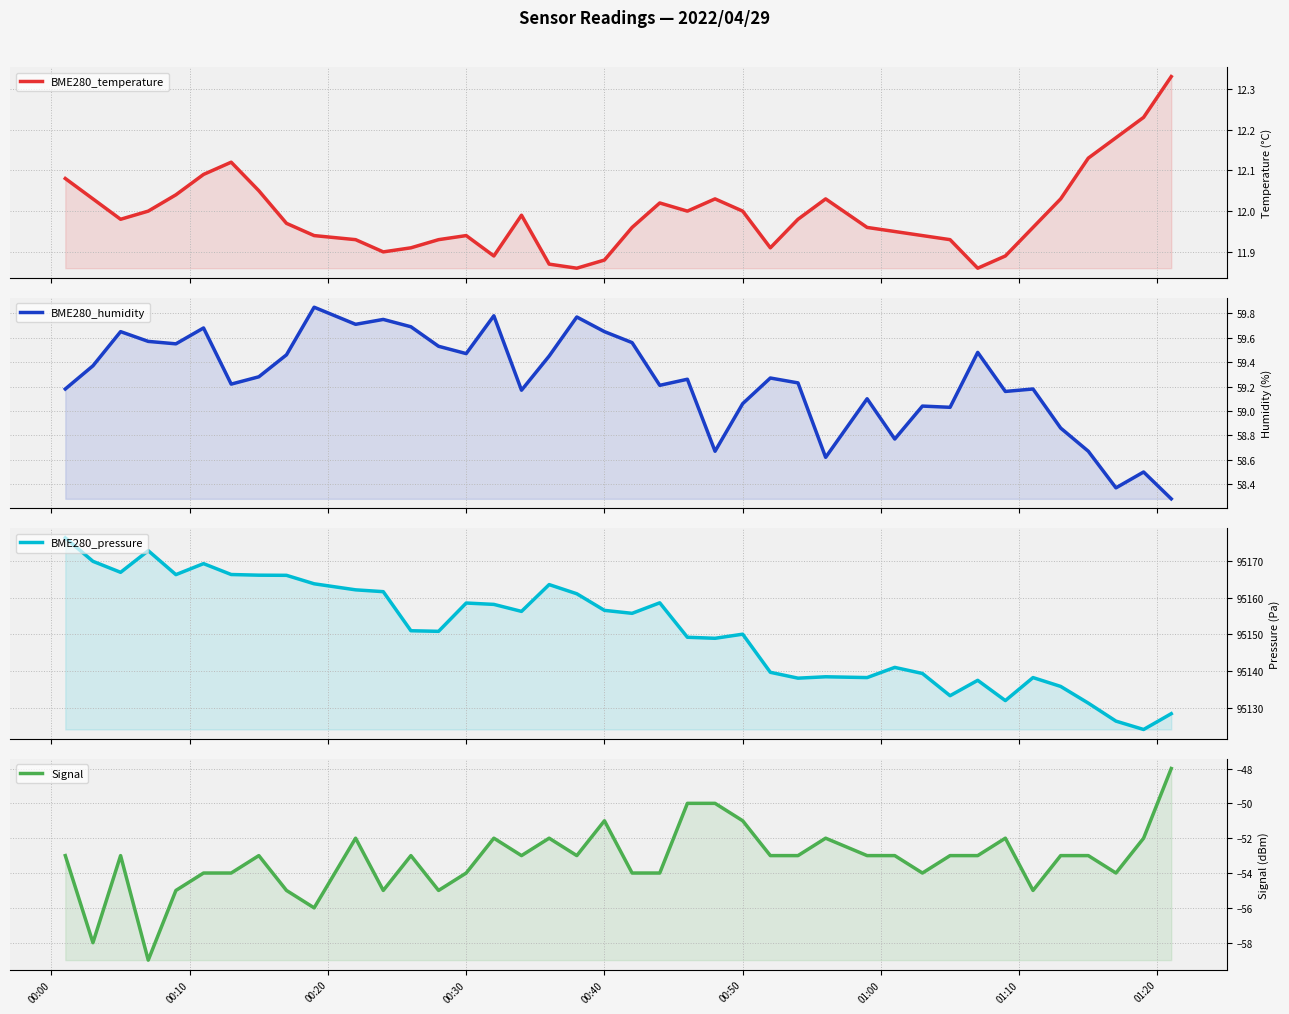

Where is BME280_pressure nearest to the value 95150?

00:50